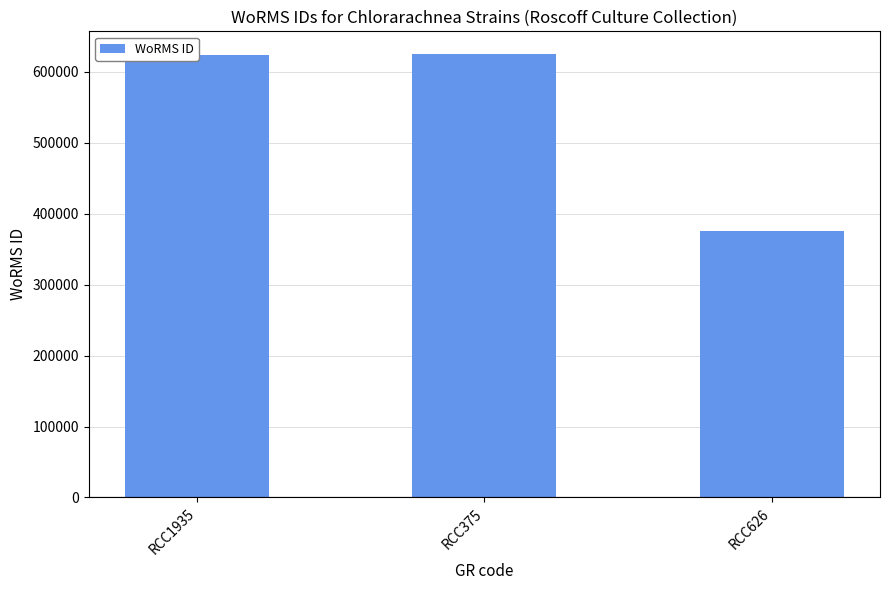

The chart shows a value of 624507 at RCC1935. True or false?

True